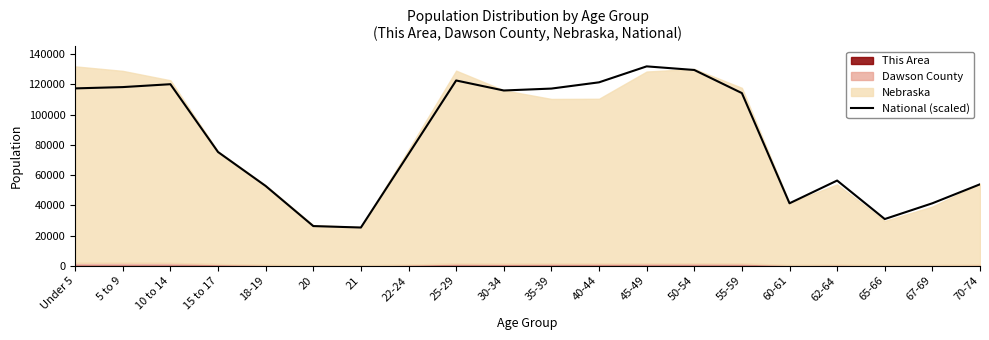

True or false: the data shows 114227.5 at 55-59.

True